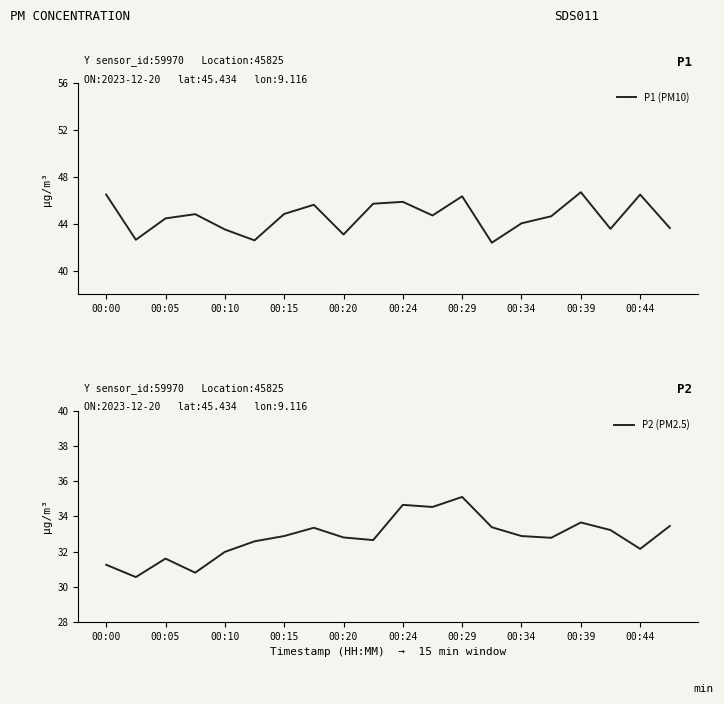

What is the highest value of the P1 (PM10) series?

46.7